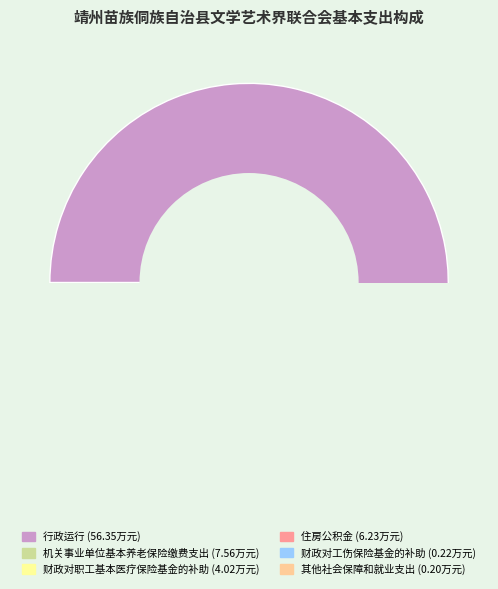

To the nearest percent, what is the average slice percentage?

17%